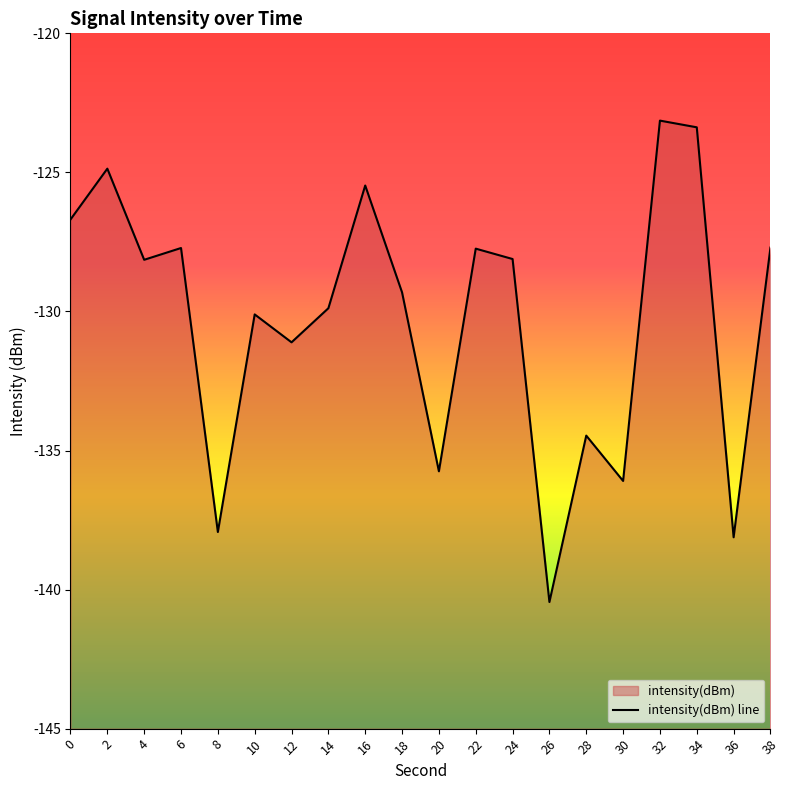

Reading left to right, what are all the values shown in this chart?

-126.7	-124.9	-128.1	-127.7	-137.9	-130.1	-131.1	-129.9	-125.5	-129.3	-135.7	-127.7	-128.1	-140.4	-134.5	-136.1	-123.1	-123.4	-138.1	-127.7